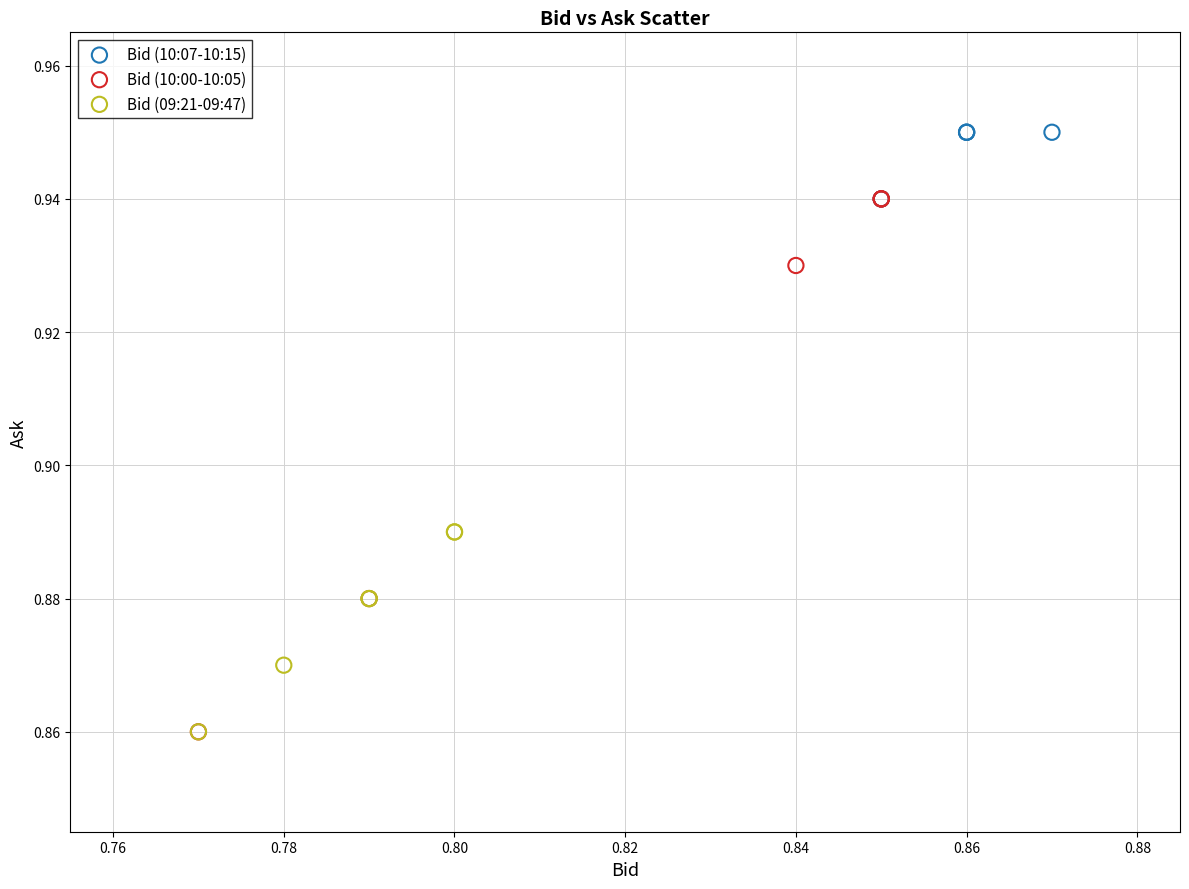

Which series reaches the maximum Y coordinate?

Bid (10:07-10:15)